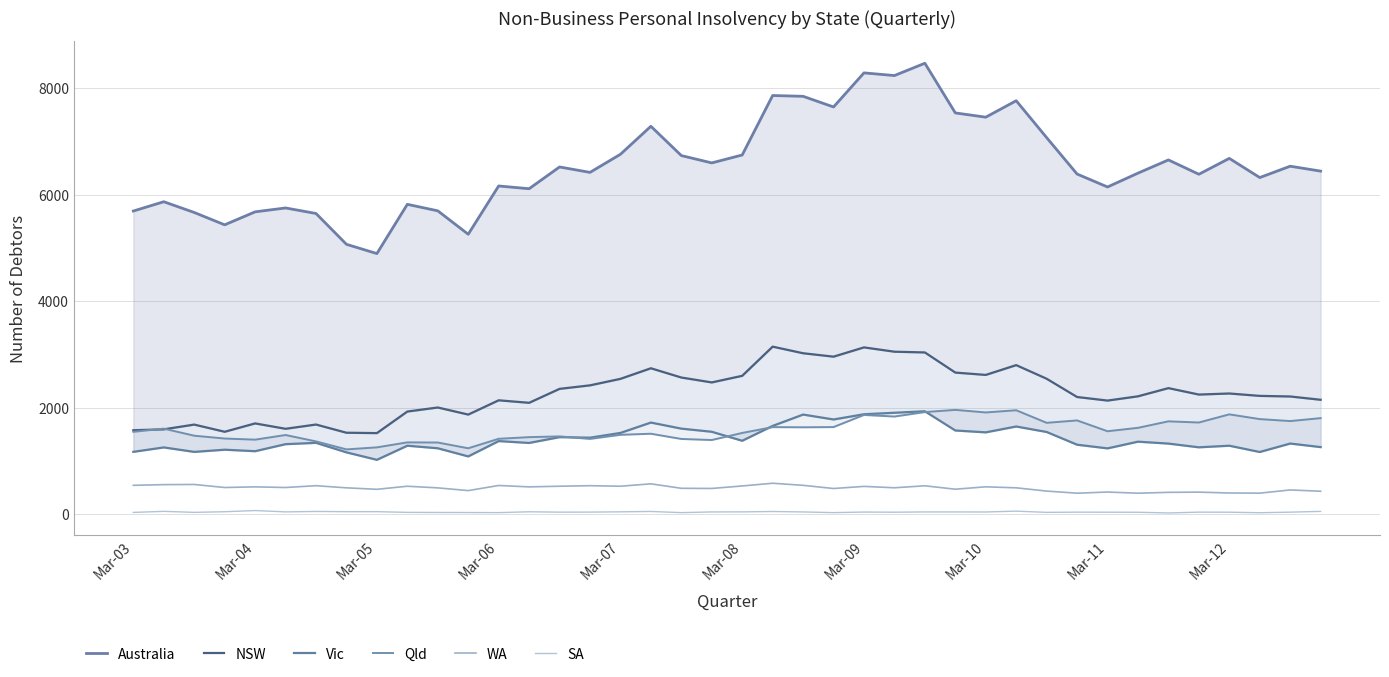

Which has a higher value, 28 or 31?

28